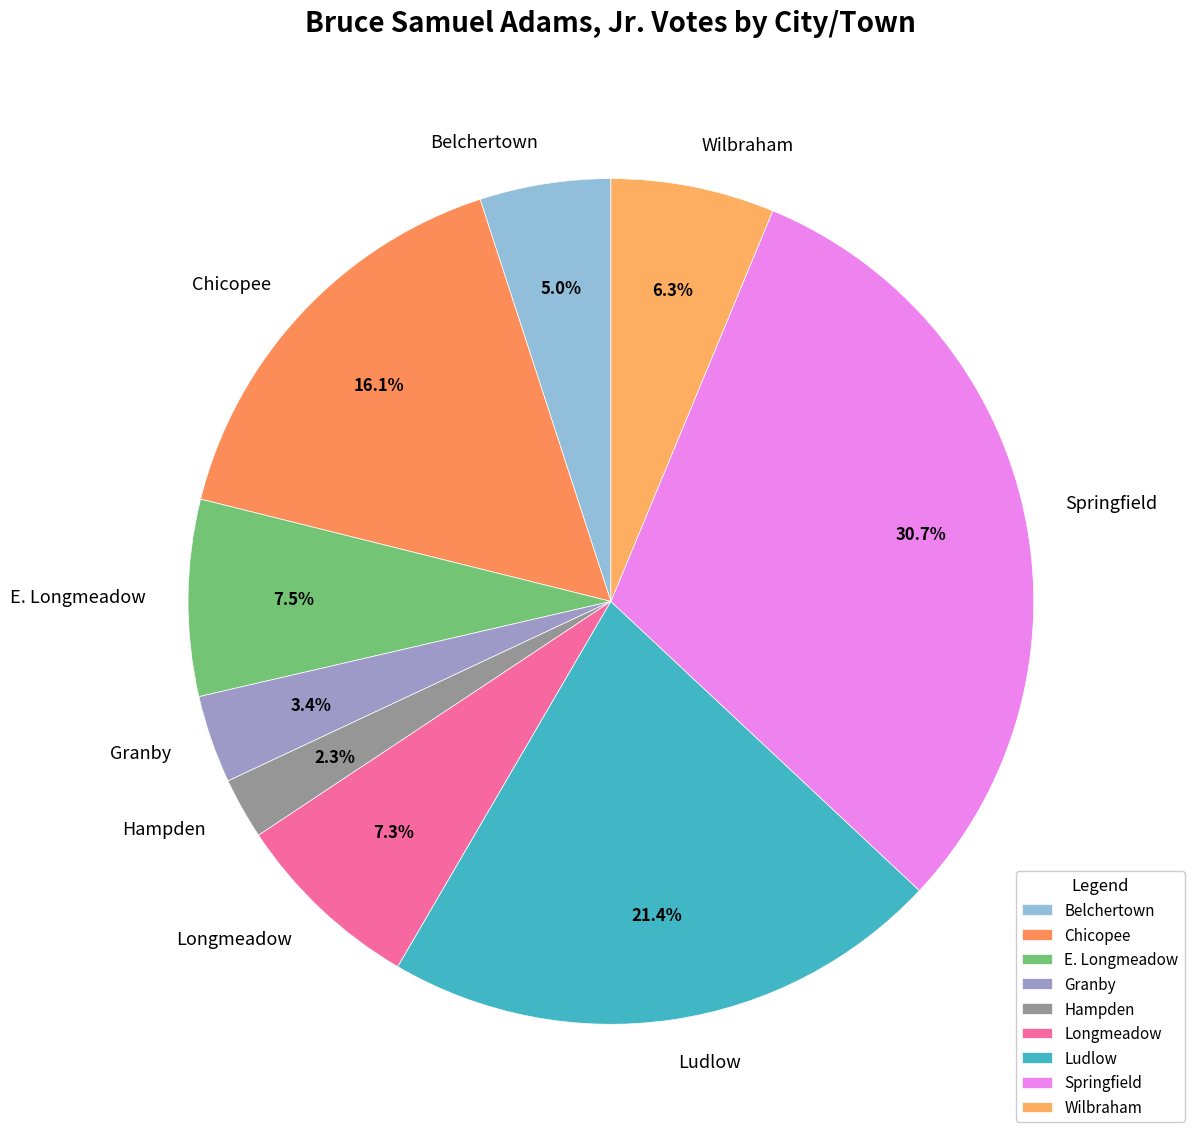

What is the ratio of the value at Hampden to the value at Wilbraham?

0.4